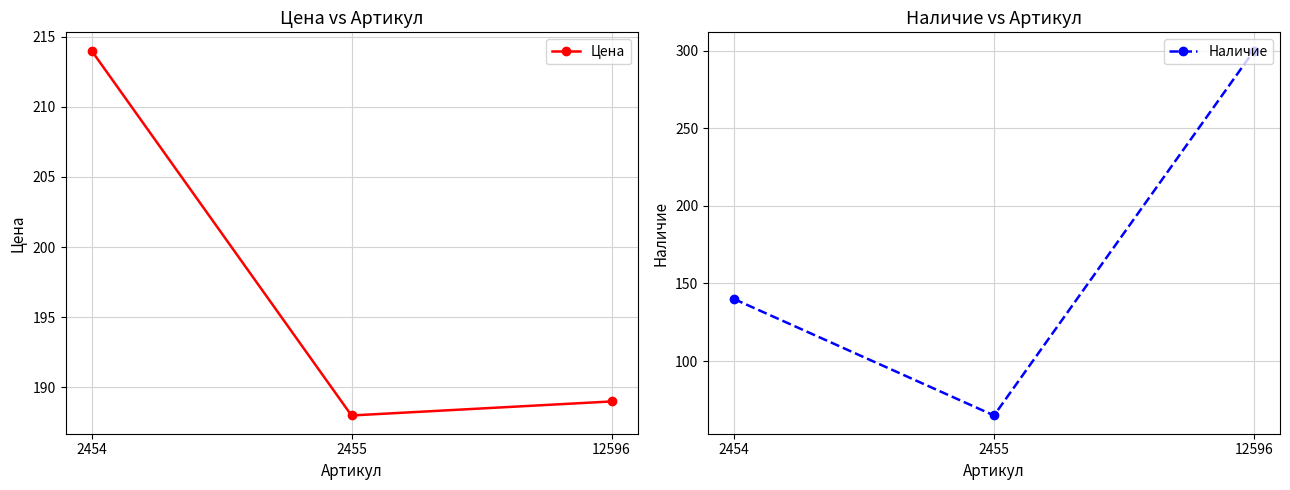

Which series has the largest total across all categories?

Цена